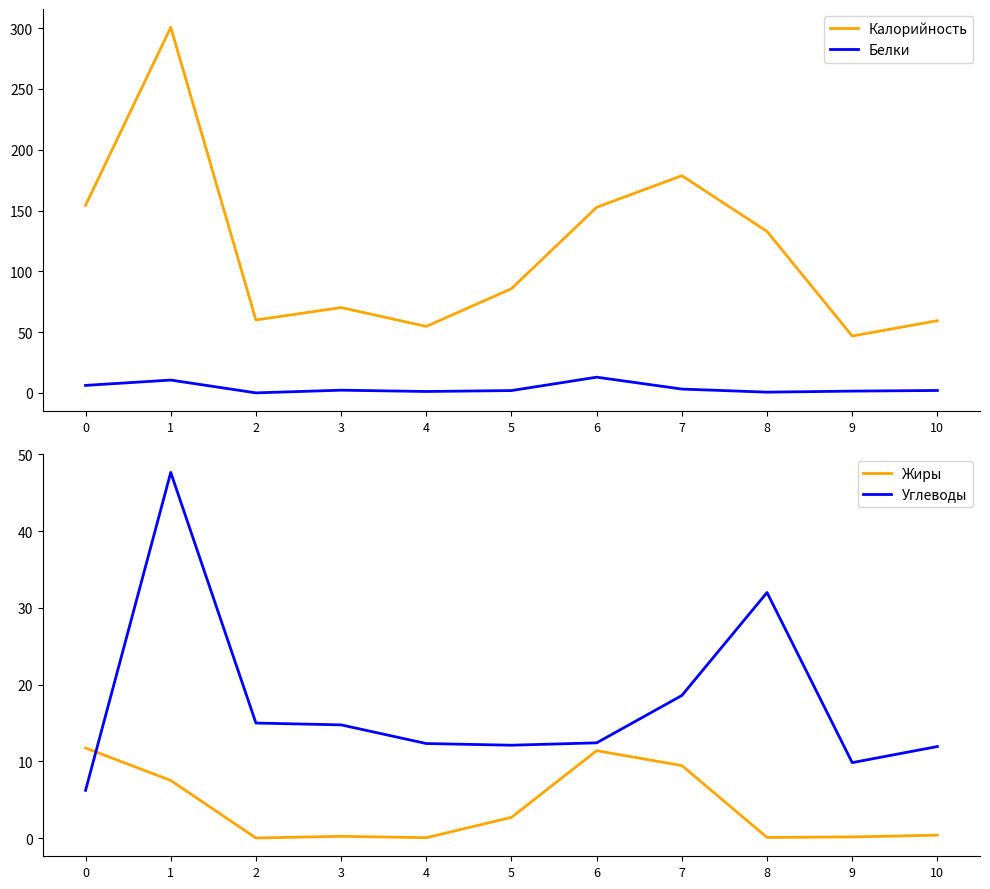

What is the sum of the Углеводы values at 5 and 7?

30.7